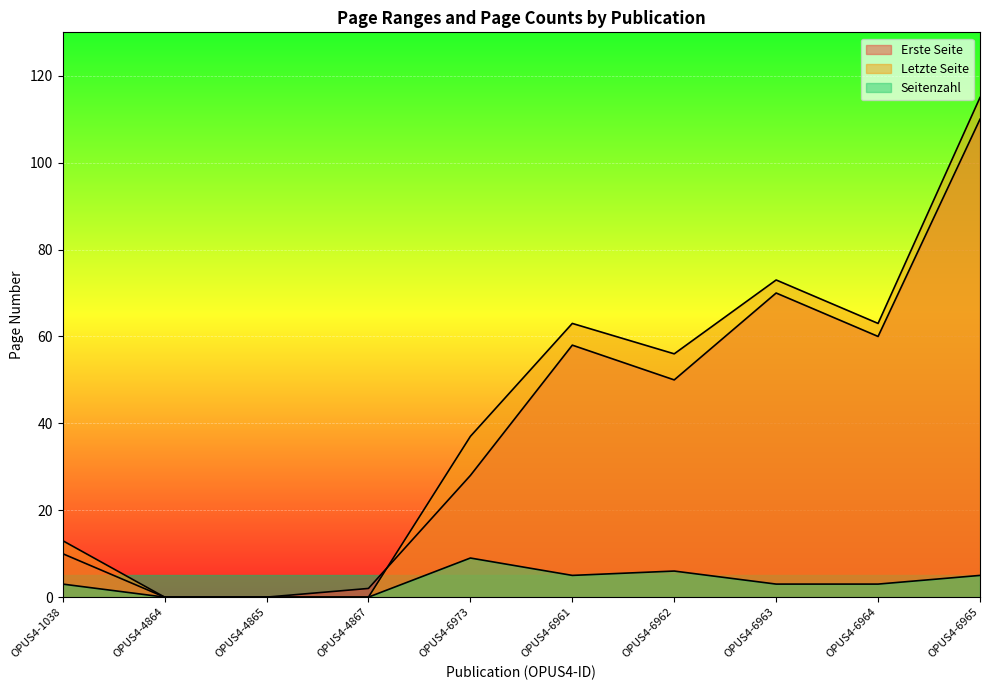

Rank the series at OPUS4-6963 from lowest to highest value.

Seitenzahl, Erste Seite, Letzte Seite